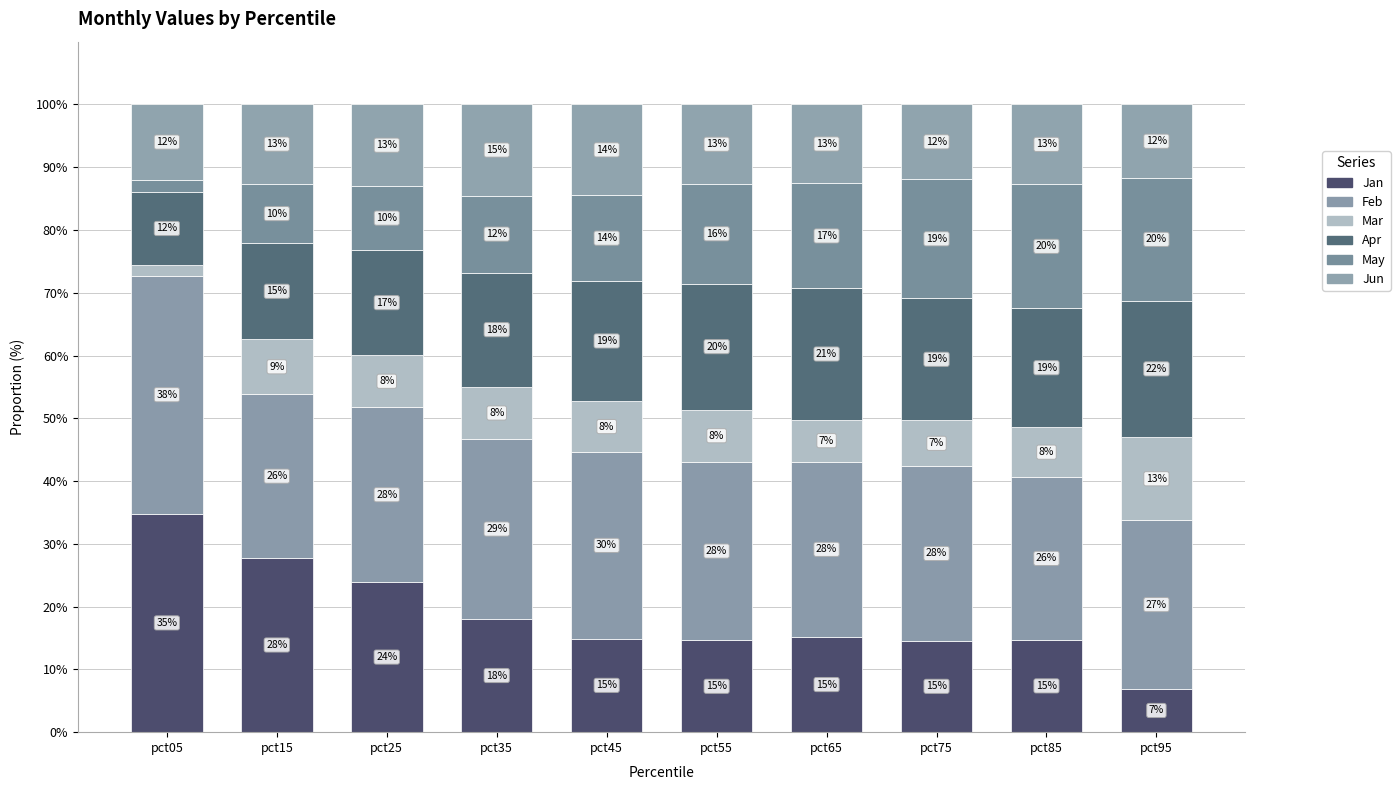

Between pct65 and pct75, which series saw the biggest shift?

May